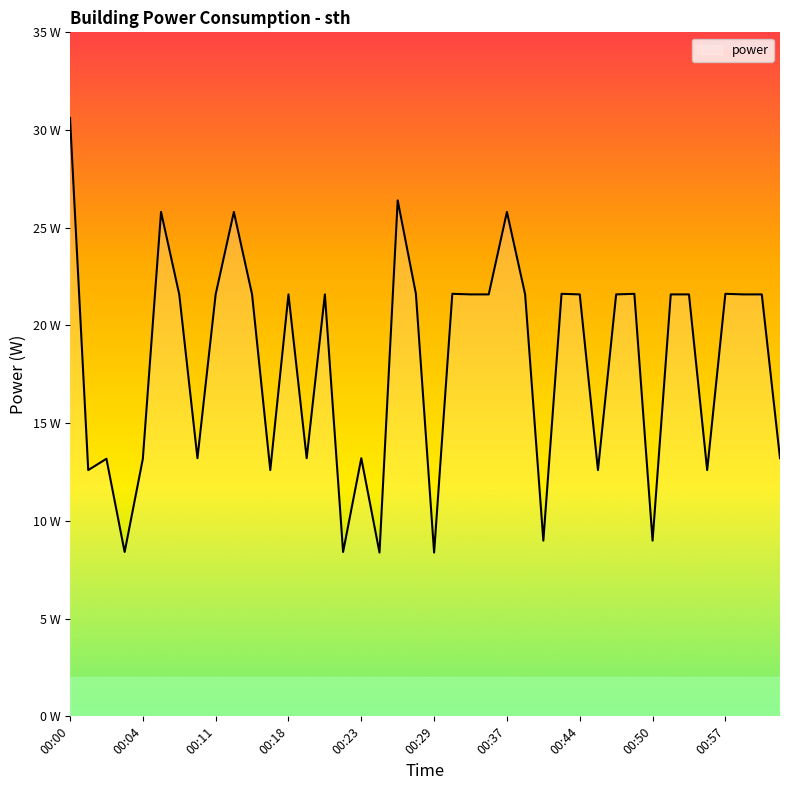

How many interior local peaks (higher than both neighbors) does the data have?

12